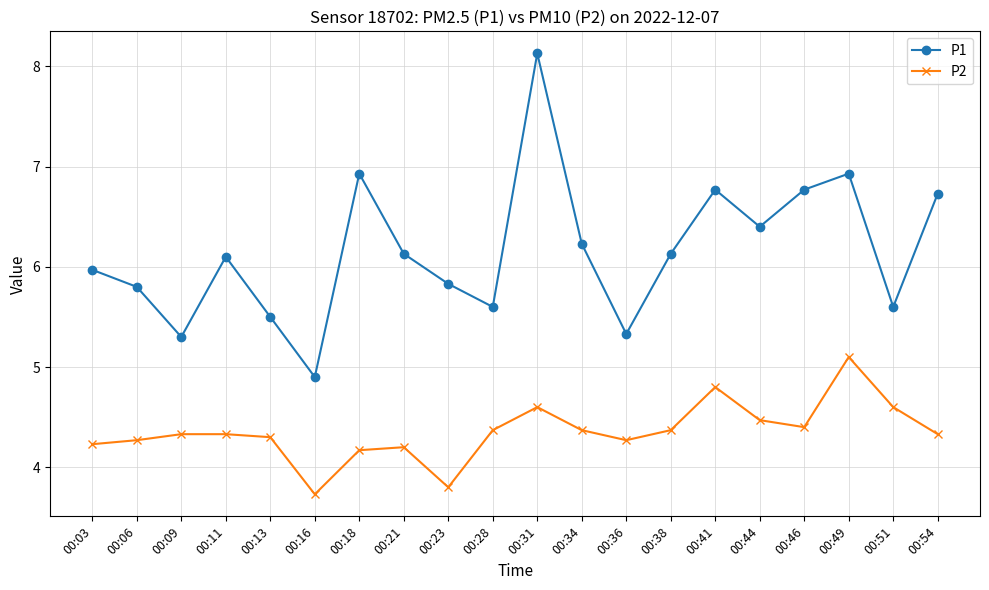

What is the value of the P1 point at the 11th from the left?

8.1